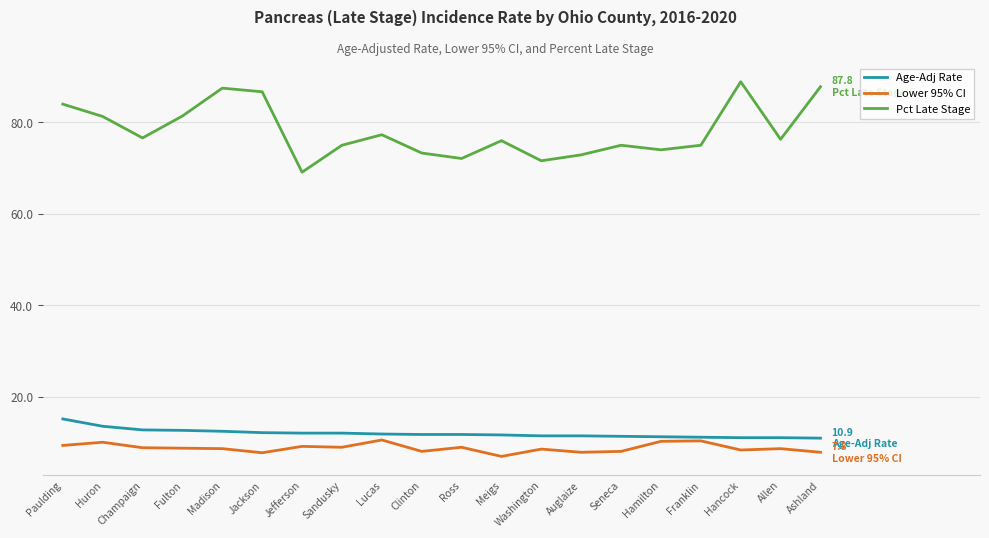

Which series changed the most between Madison and Jefferson?

Pct Late Stage